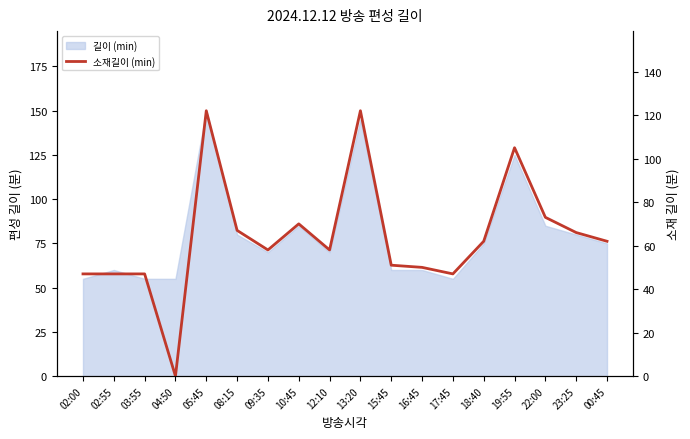

How many lines are shown in the chart?

1